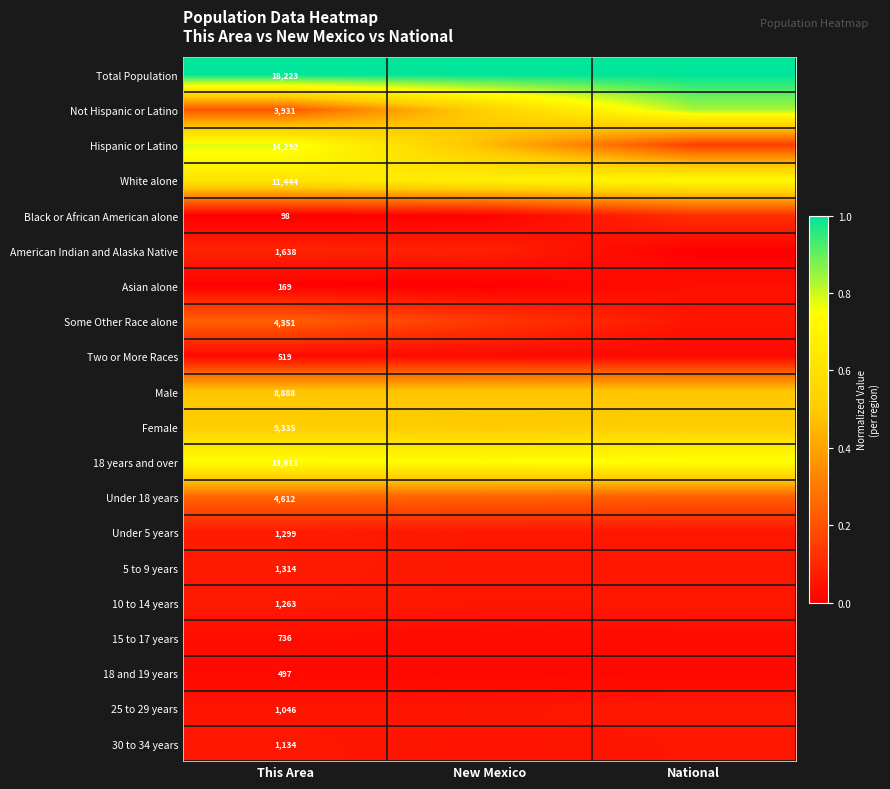

At how many categories does at least one series exceed 0?

3